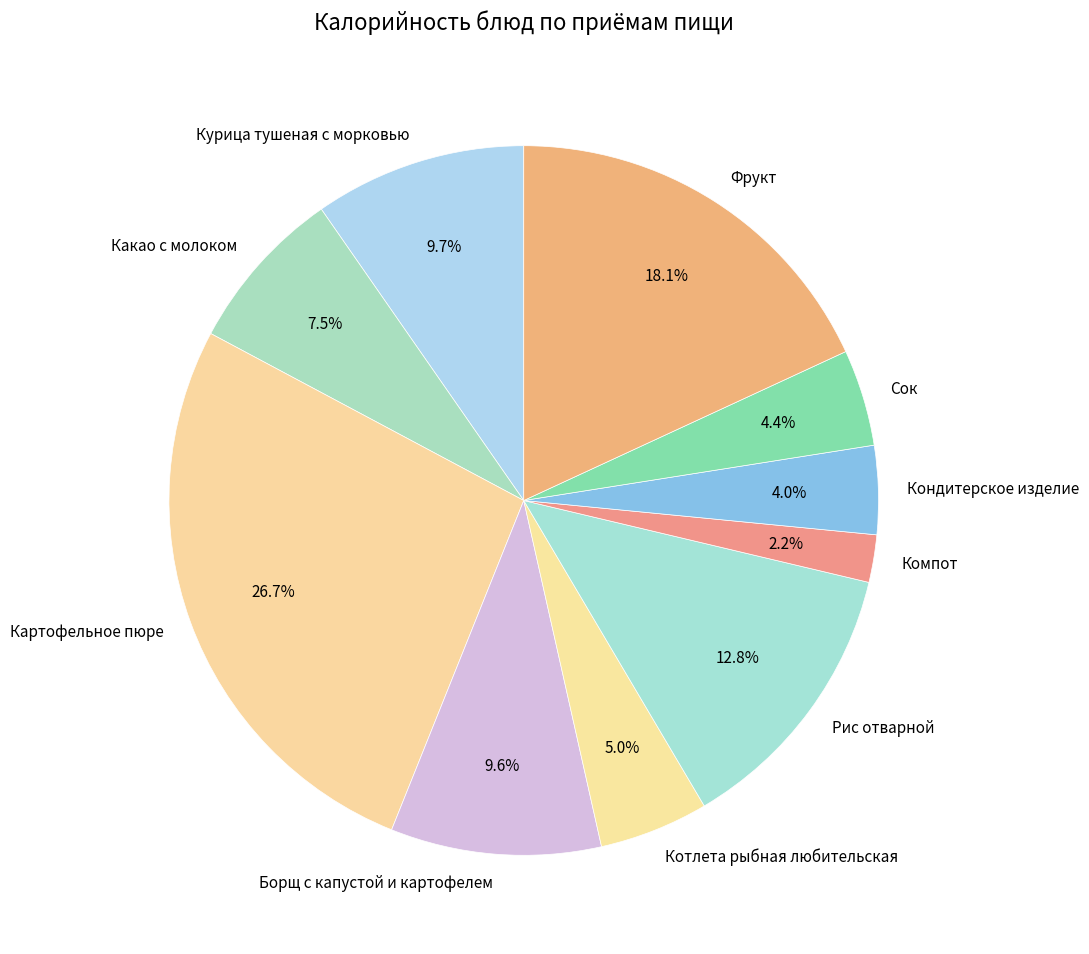

Does Какао с молоком account for over 50% of the chart?

No